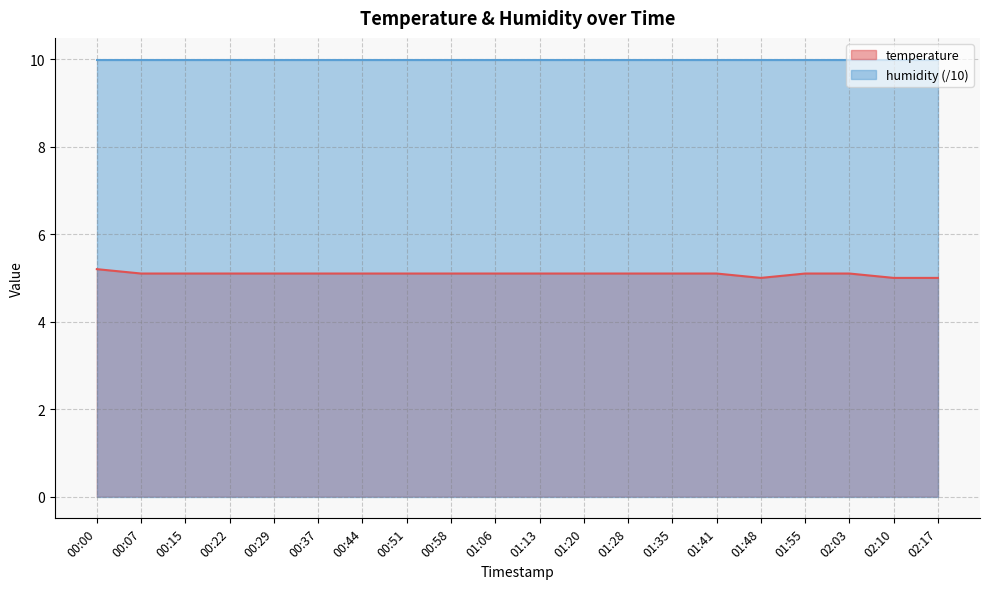

What is the value of the 5th point from the left?

5.1